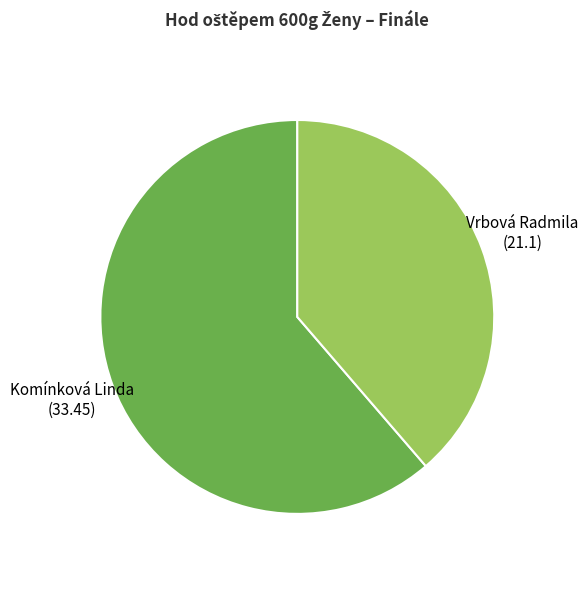

Which slice is the largest?

Komínková Linda